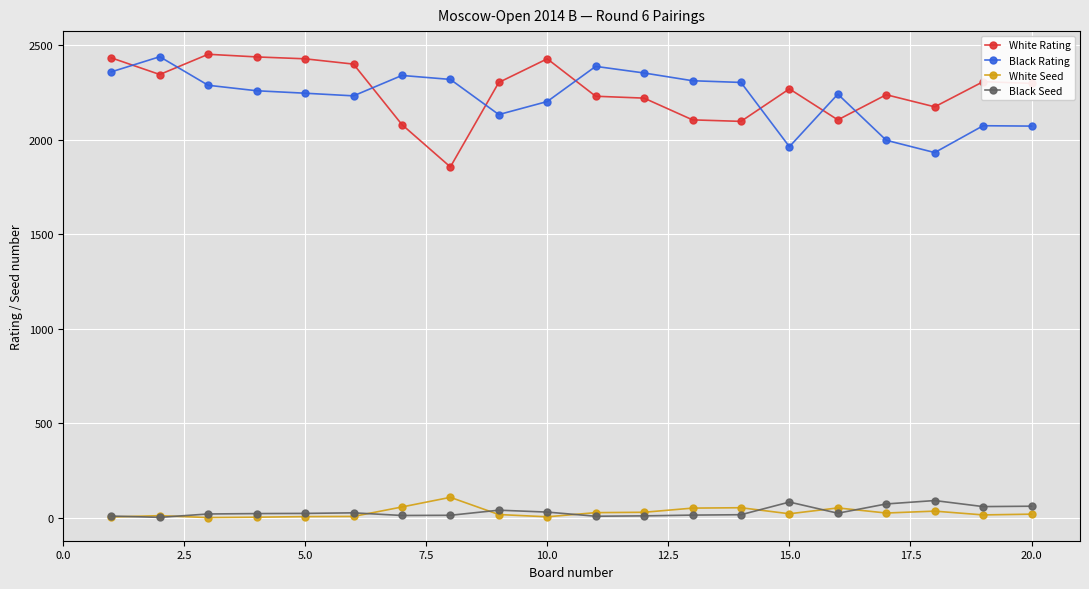

True or false: White Rating and Black Seed intersect in this chart.

False